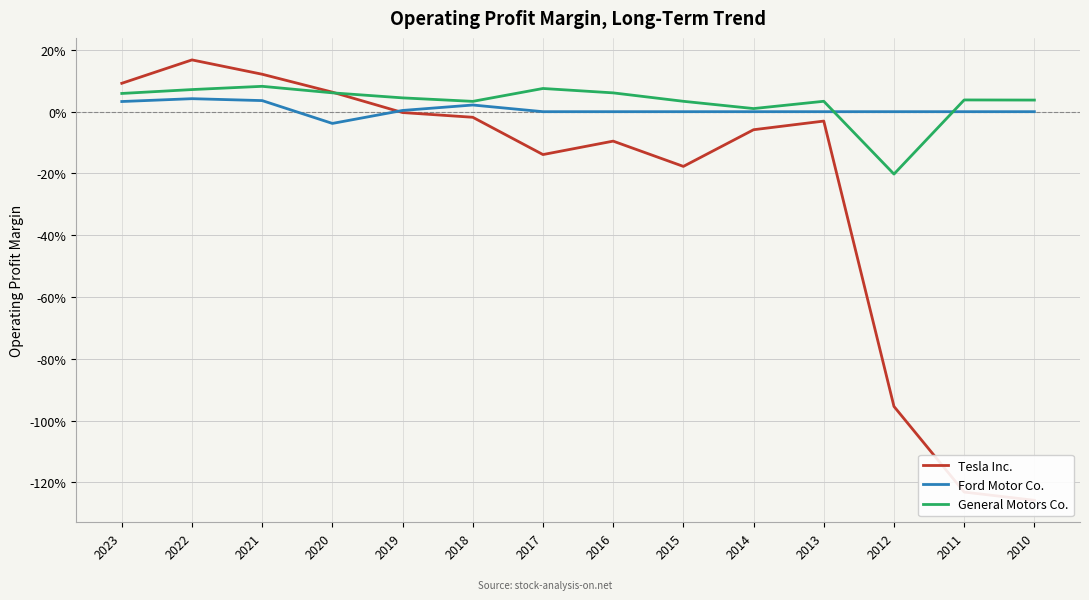

How many interior local valleys does the Tesla Inc. series have?

2